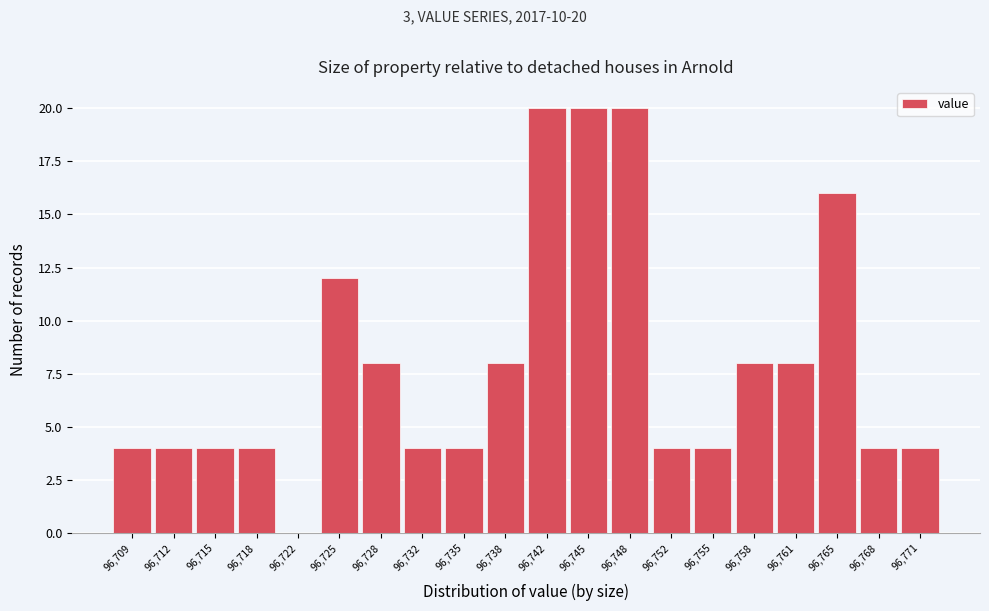

Reading right to left, what are all the values shown in this chart?

96,771=4	96,768=4	96,765=16	96,761=8	96,758=8	96,755=4	96,752=4	96,748=20	96,745=20	96,742=20	96,738=8	96,735=4	96,732=4	96,728=8	96,725=12	96,722=0	96,718=4	96,715=4	96,712=4	96,709=4